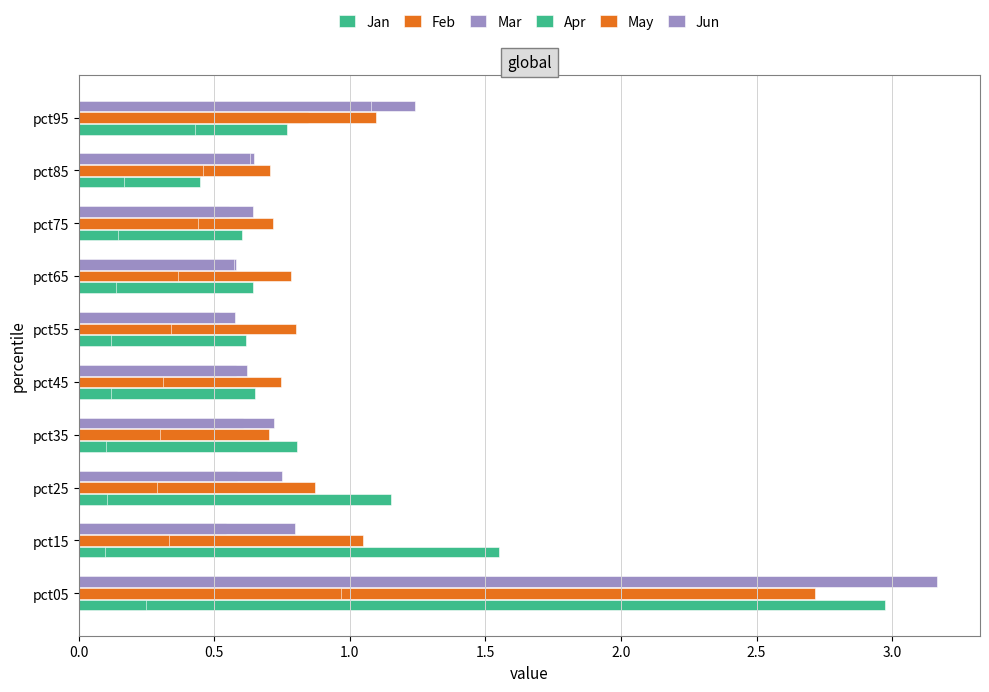

What is the greatest value displayed?

3.2